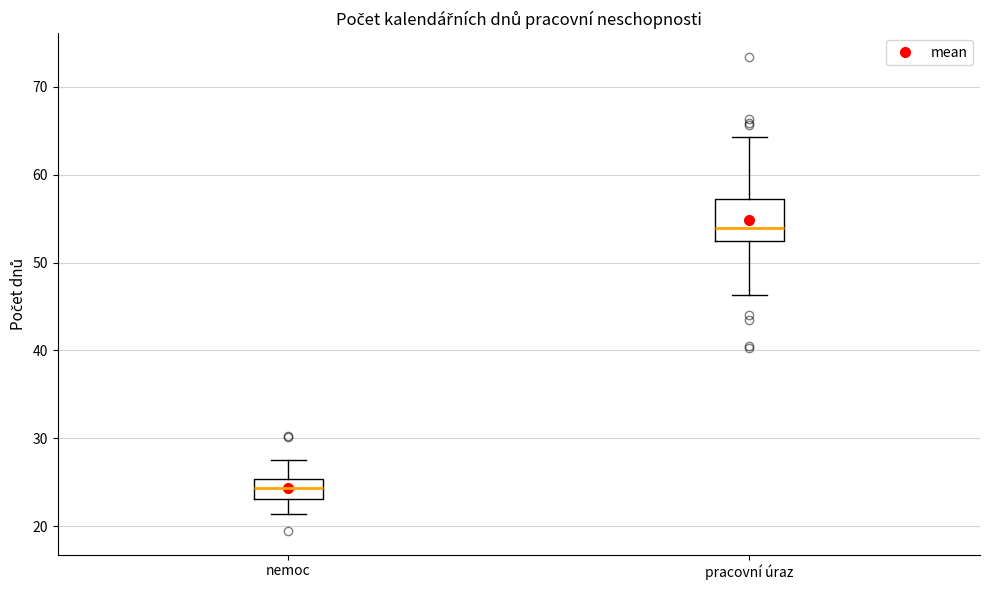

Comparing the boxes themselves (not the whiskers), which one is the tallest?

pracovní úraz